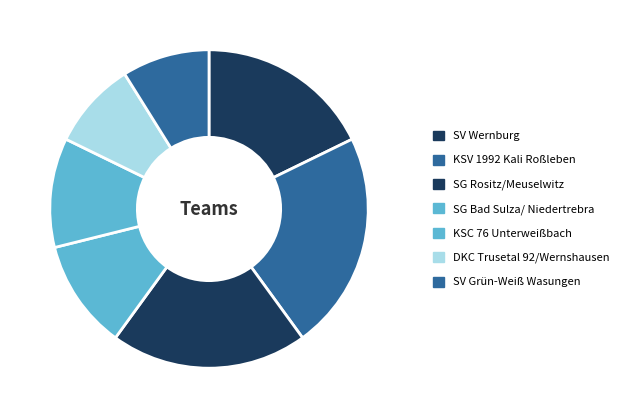

How many slices are in this pie chart?

7